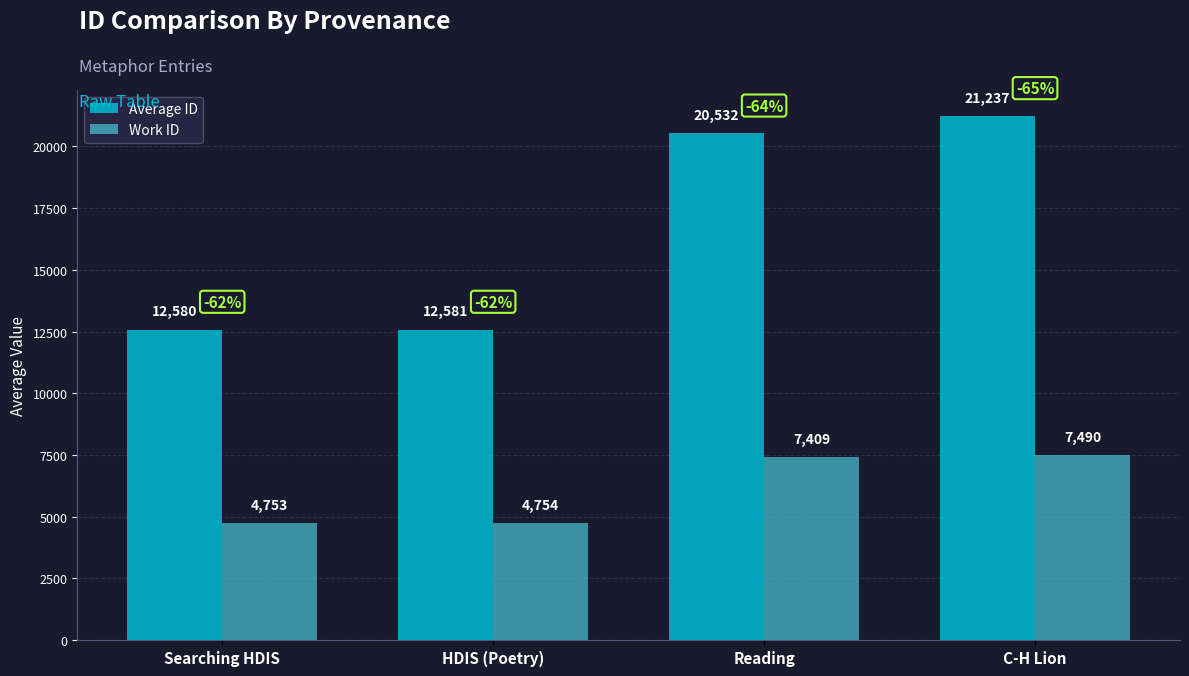

At Searching HDIS, list the series in order from largest to smallest.

Average ID, Work ID